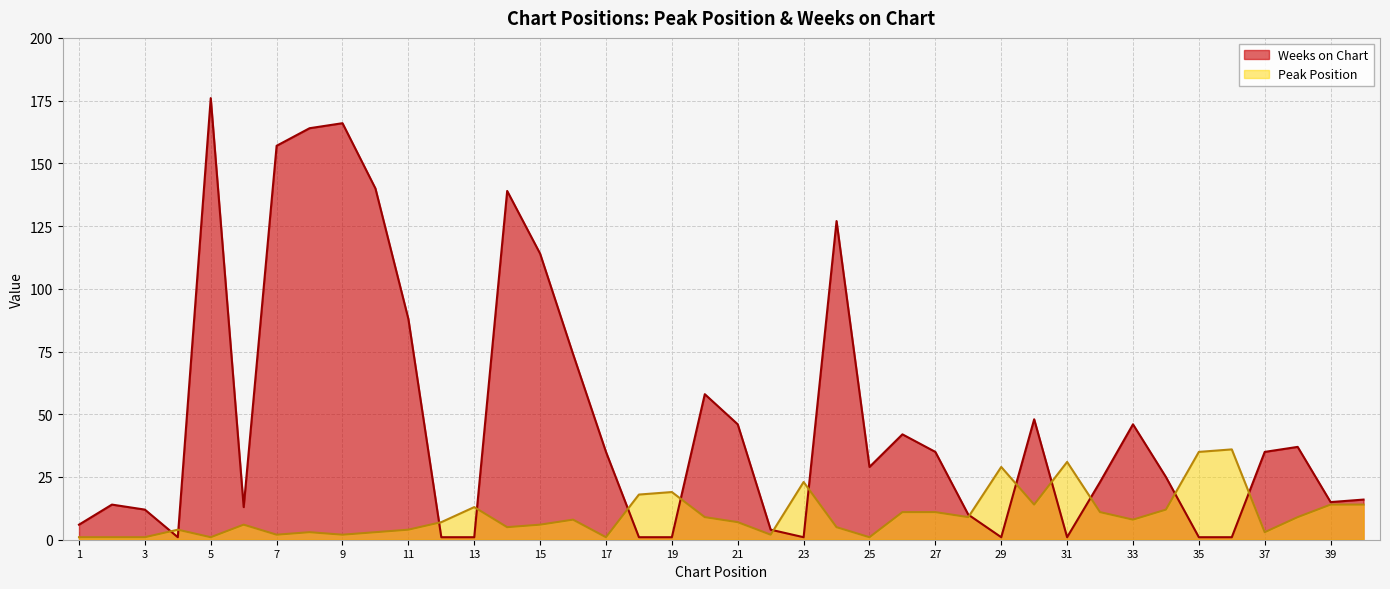

Is it true that Peak Position equals 2 at 7?

True